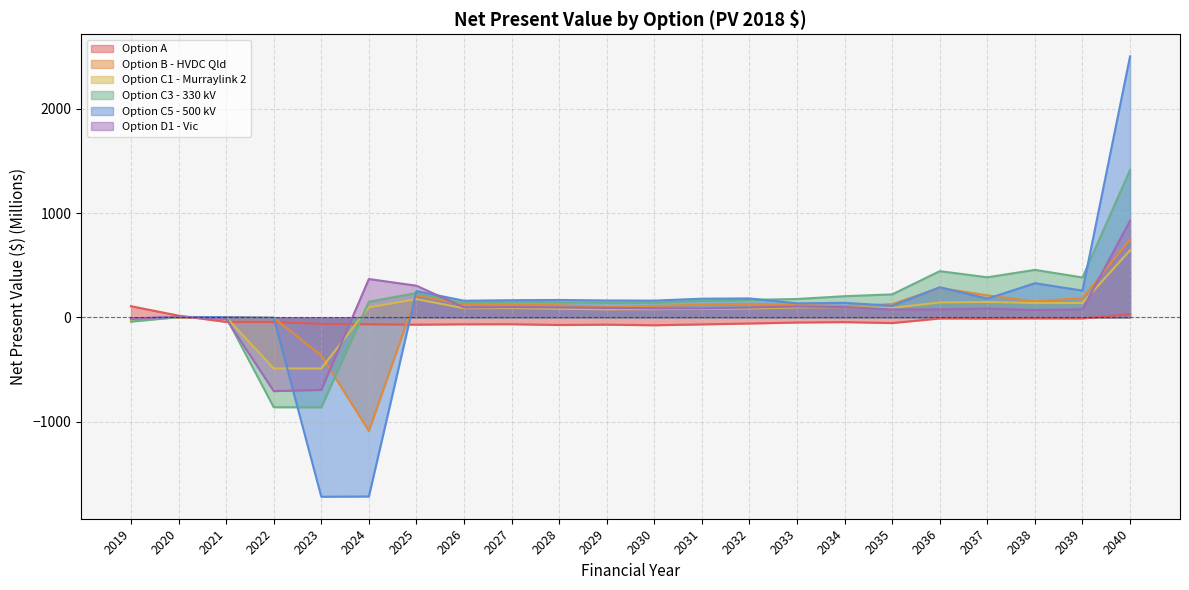

The Option C1 - Murraylink 2 series shows 56.9 at 2026. True or false?

False